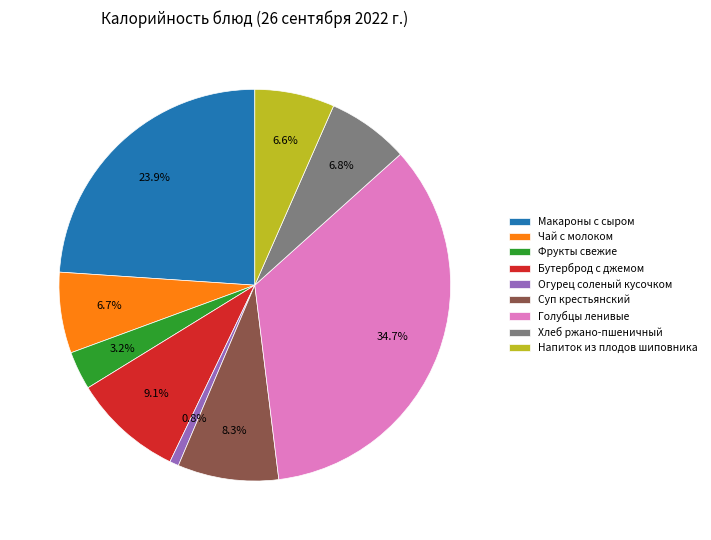

Is there a majority slice in this chart?

No